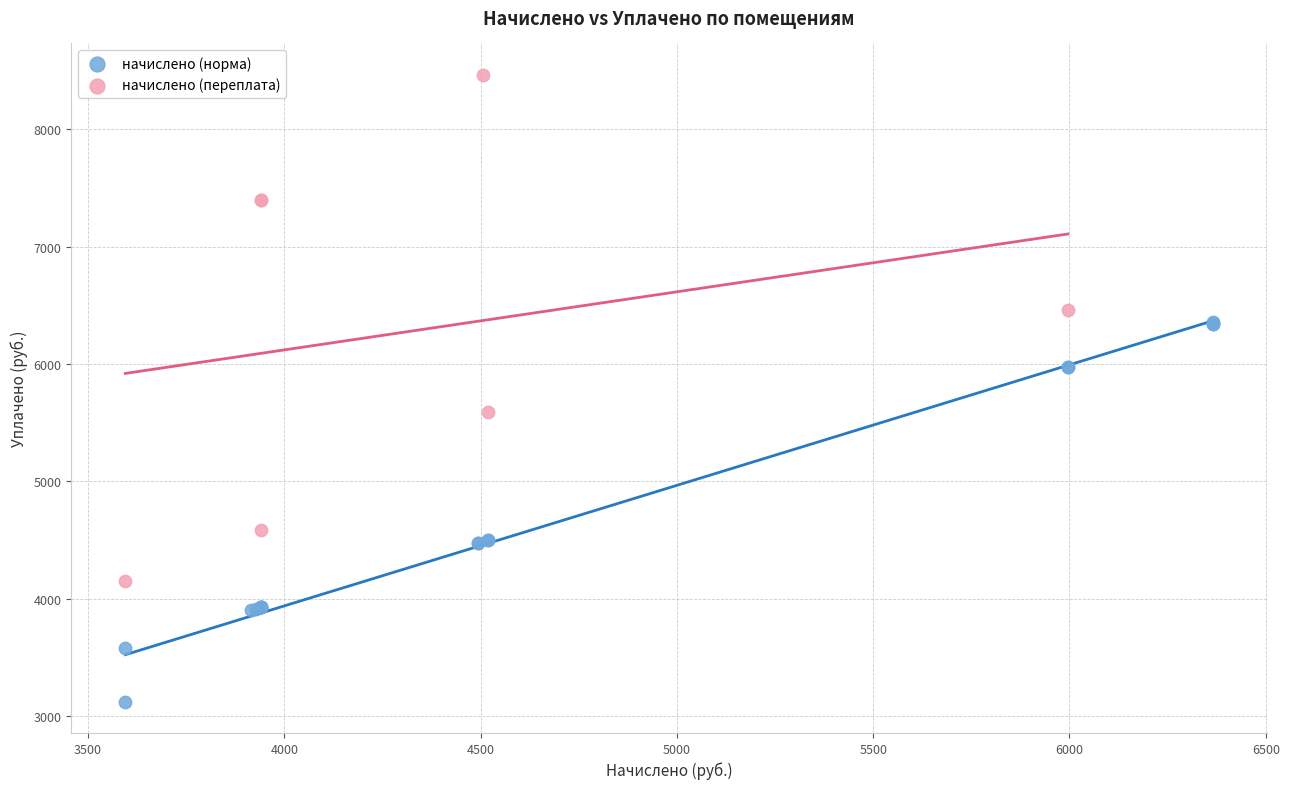

What are all the series names shown in the legend?

начислено (норма), начислено (переплата)